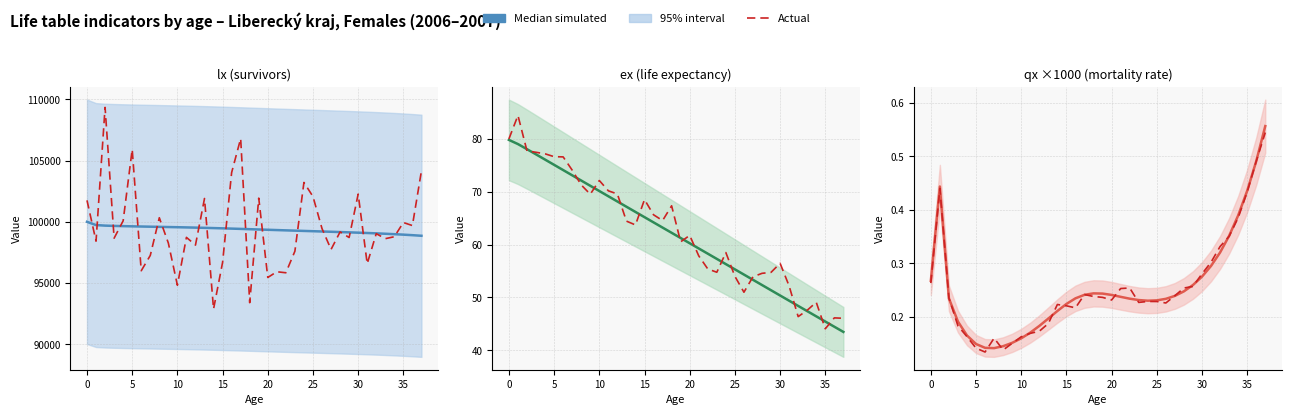

Is the value of Actual at 28 greater than the value of Median at 17?

Yes